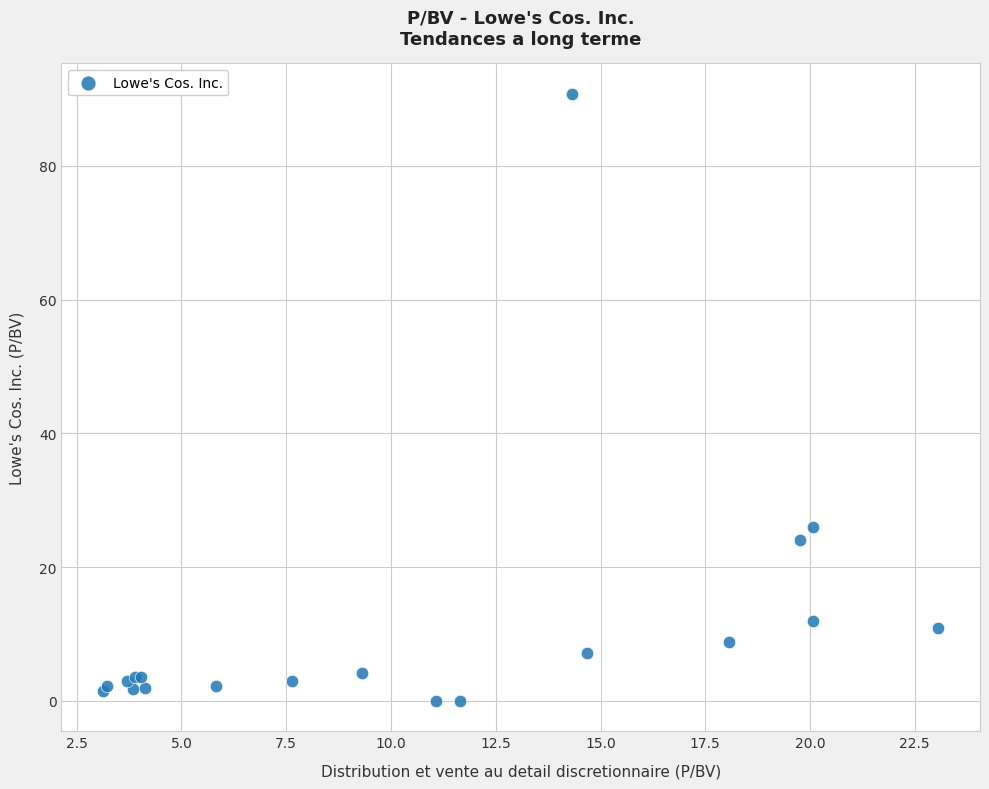

What Y value in the scatter plot is closest to 45?

26.0